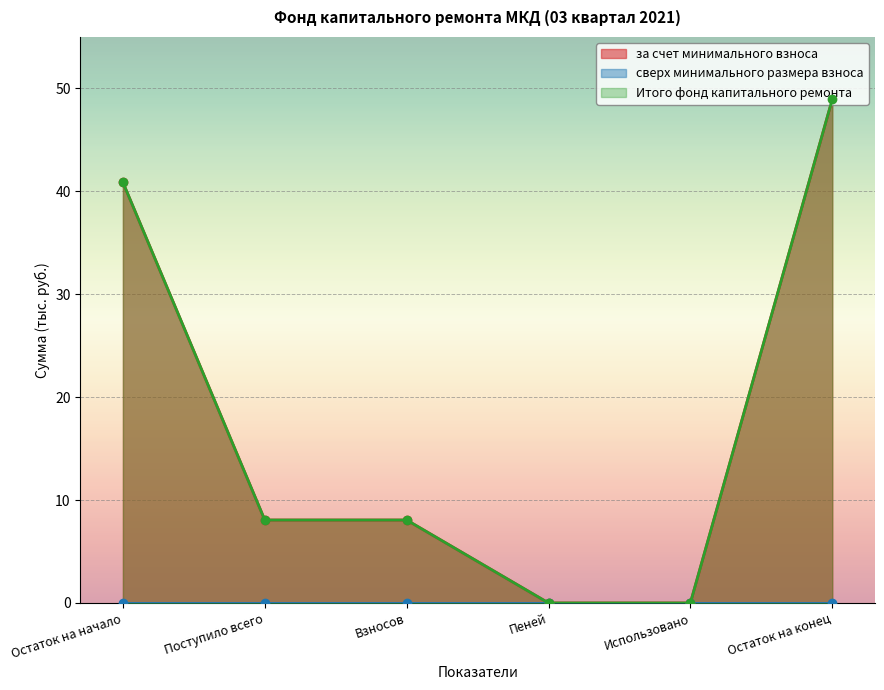

Which series has the largest total across all categories?

за счет минимального взноса